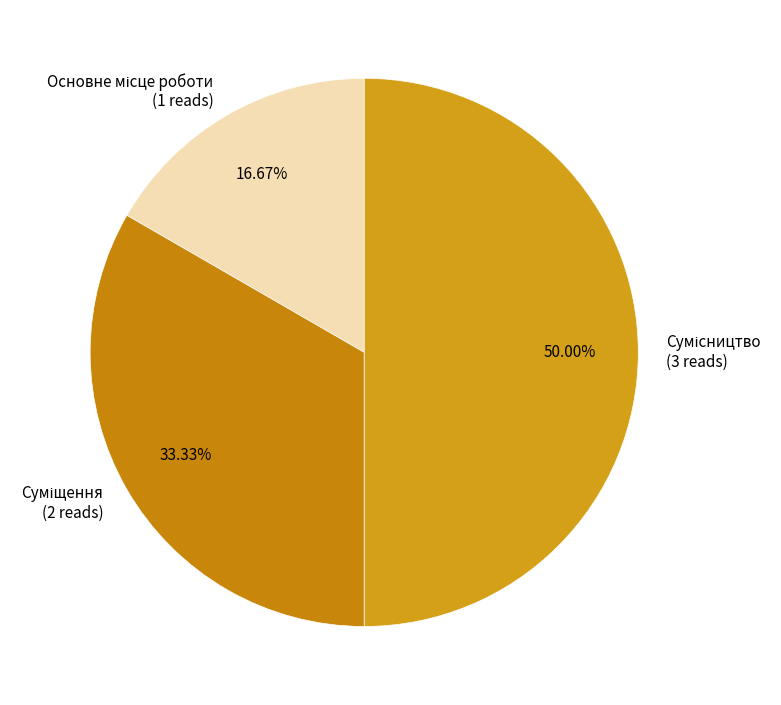

What percentage is the Суміщення slice, to the nearest percent?

33%